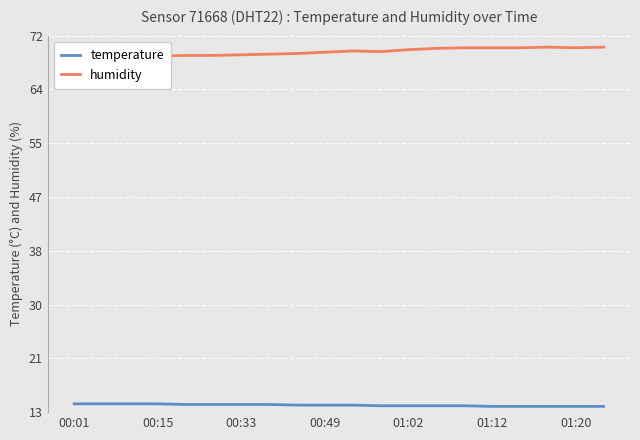

Reading left to right, list all the values displayed in this chart.

temperature: 14.3	14.3	14.3	14.3	14.2	14.2	14.2	14.2	14.1	14.1	14.1	14.0	14.0	14.0	14.0	13.9	13.9	13.9	13.9	13.9
humidity: 68.3	68.4	68.7	68.8	68.9	68.9	69.0	69.1	69.2	69.4	69.6	69.5	69.8	70.0	70.1	70.1	70.1	70.2	70.1	70.2